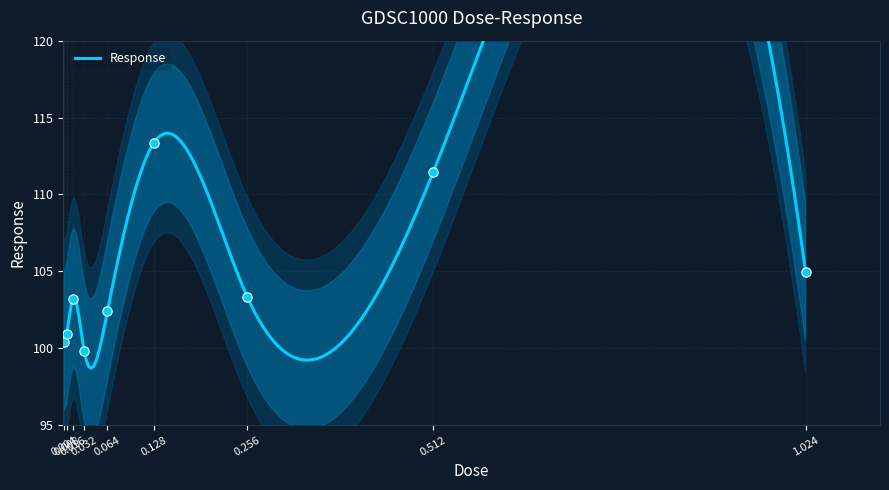

Which has a higher value, 0.512 or 0.008?

0.512